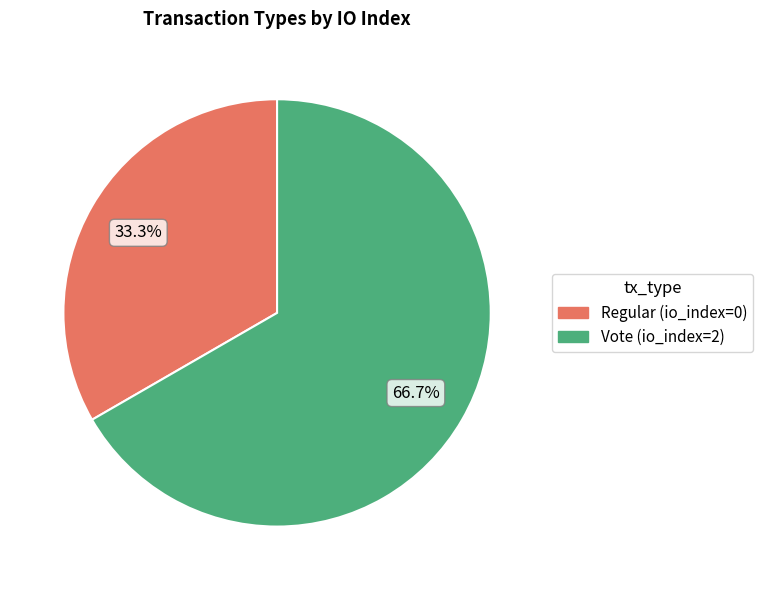

To the nearest percent, what is the difference between the largest and smallest slice percentages?

33%